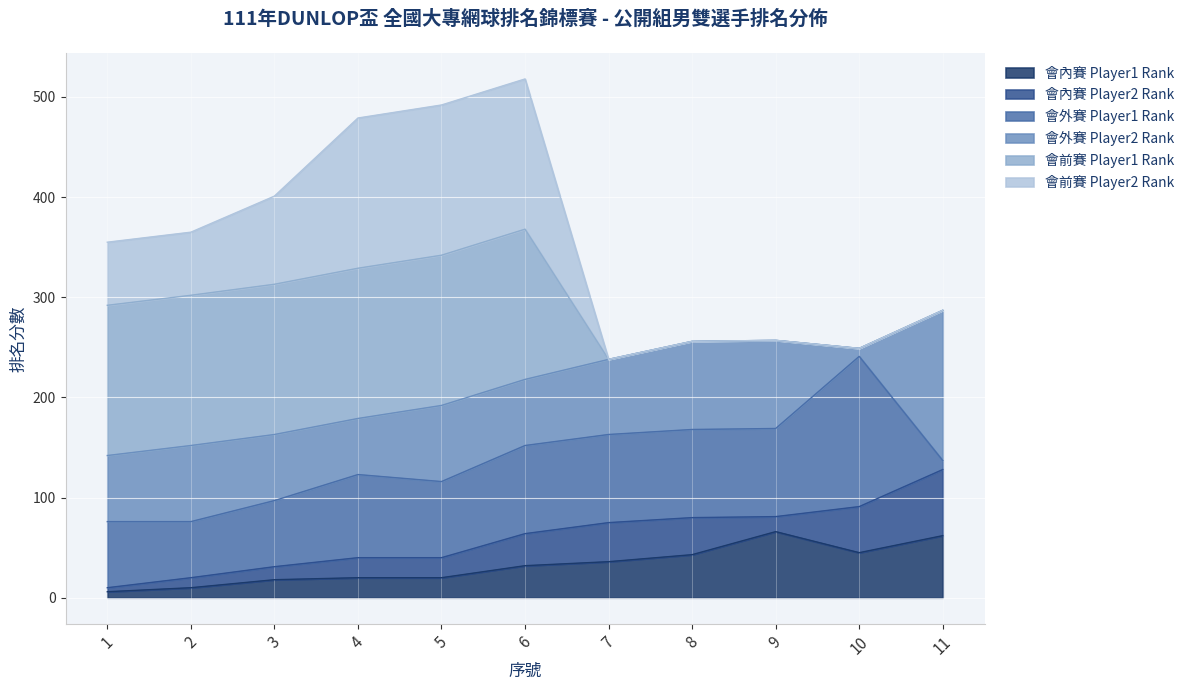

What are all the series names shown in the legend?

會內賽 Player1 Rank, 會內賽 Player2 Rank, 會外賽 Player1 Rank, 會外賽 Player2 Rank, 會前賽 Player1 Rank, 會前賽 Player2 Rank